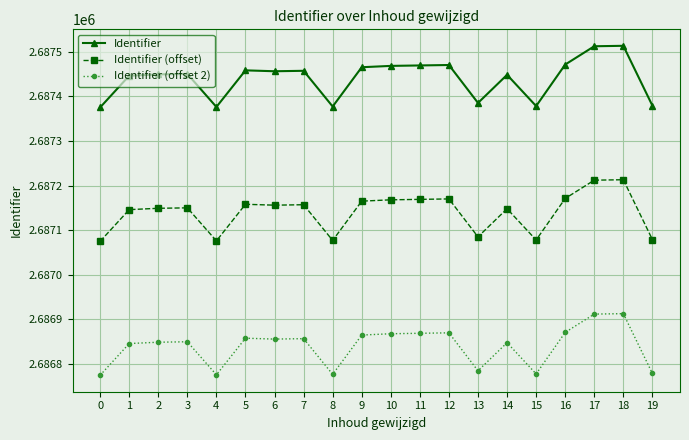

What is the sum of all Identifier (offset) values?

53742802